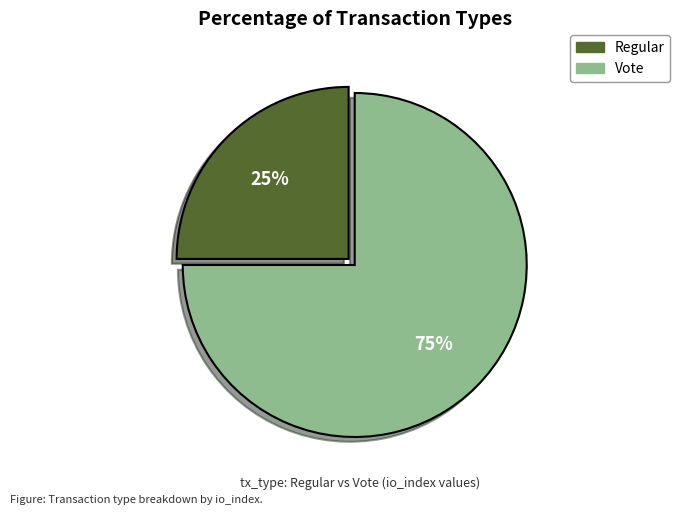

Which has a higher value, Regular or Vote?

Vote